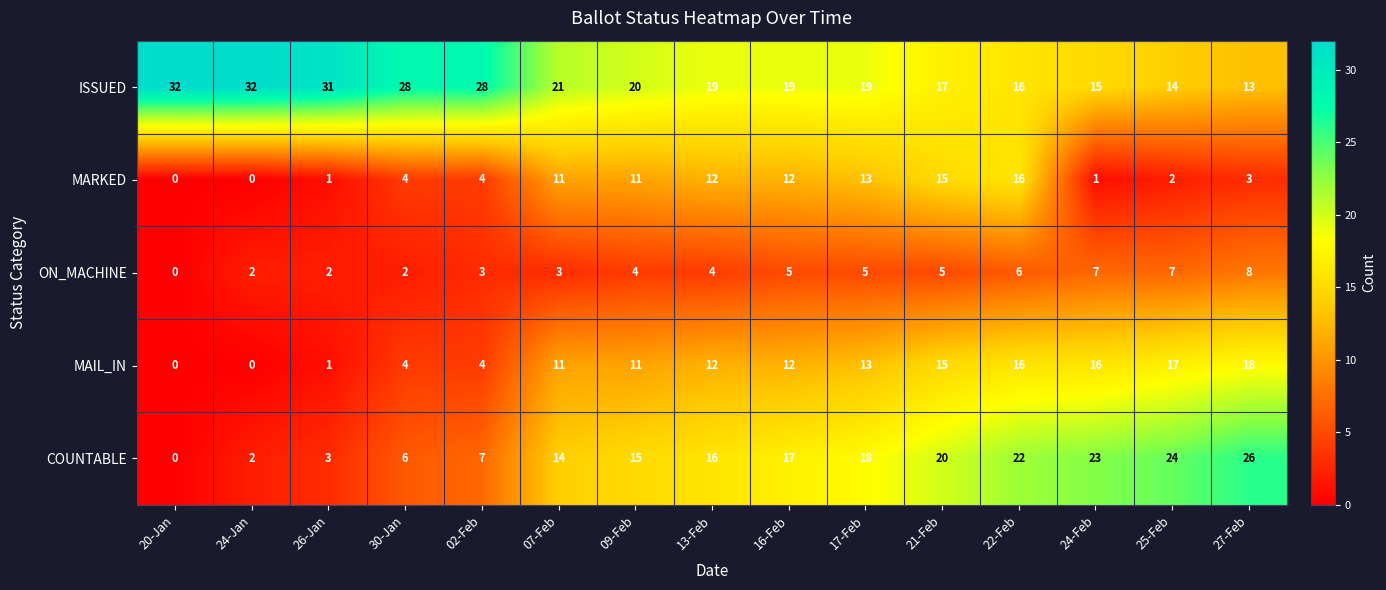

The value of MAIL_IN at 17-Feb is 13. True or false?

True